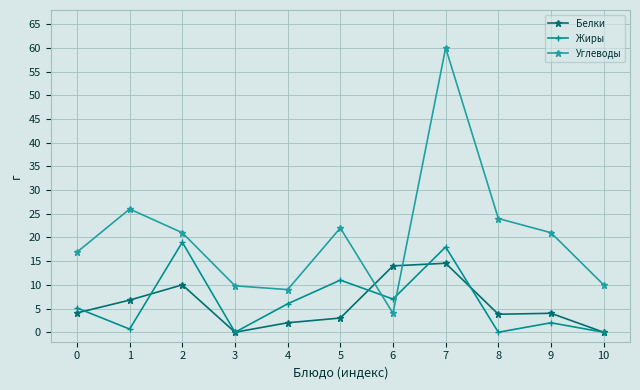

What is the sum of all Белки values?

62.2